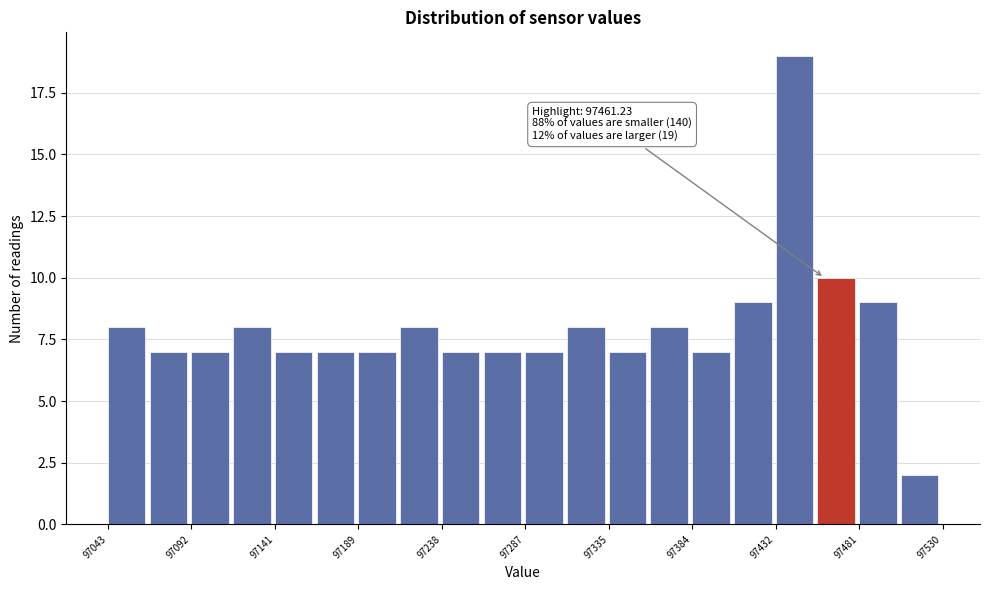

Which range on the x-axis has the tallest bar?

97435 to 97455